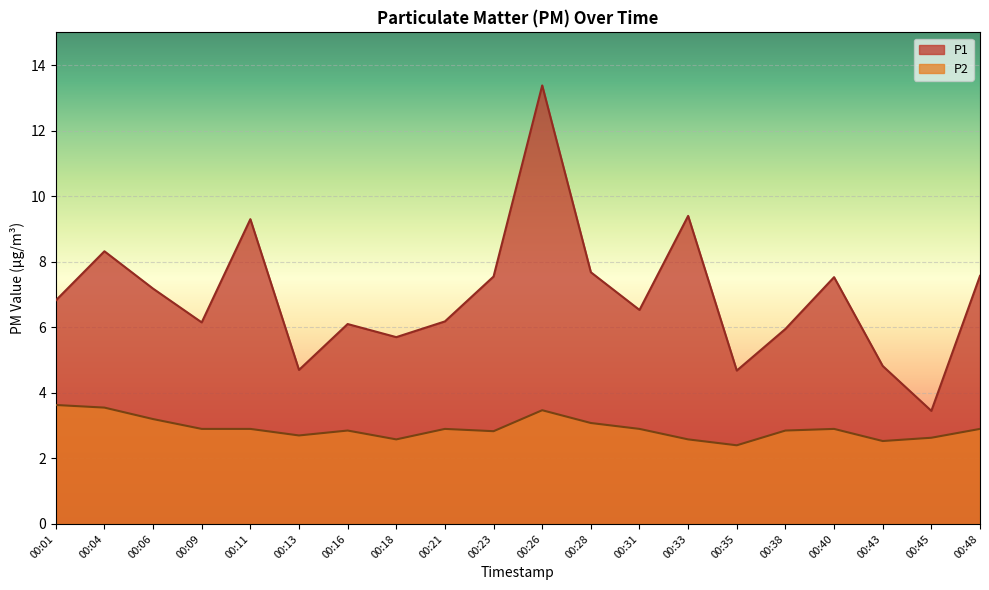

The value of P2 at 00:35 is 1.6. True or false?

False